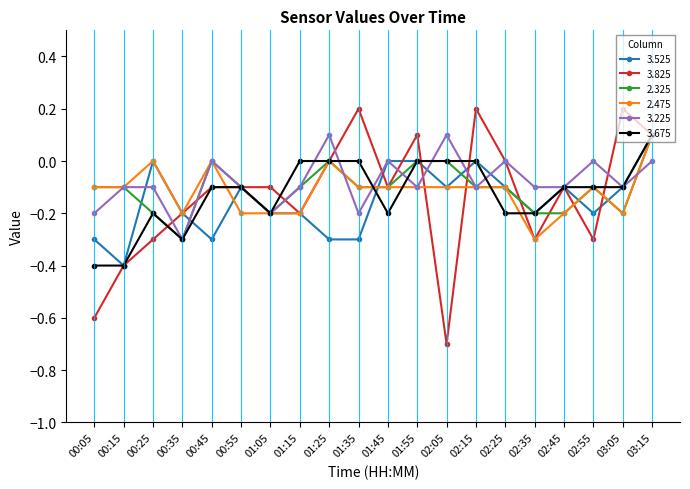

At which label does 2.325 reach its peak?

03:15